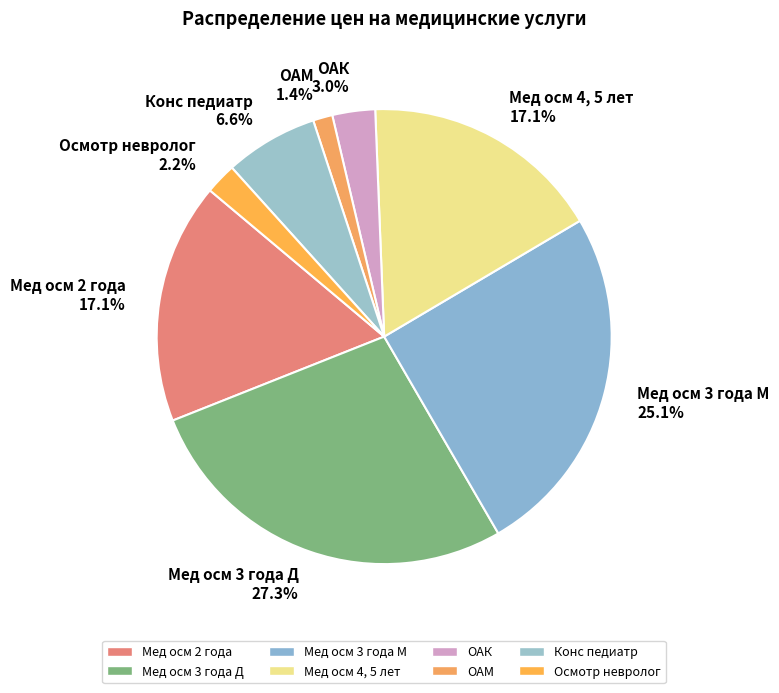

Is Конс педиатр the majority of the pie?

No